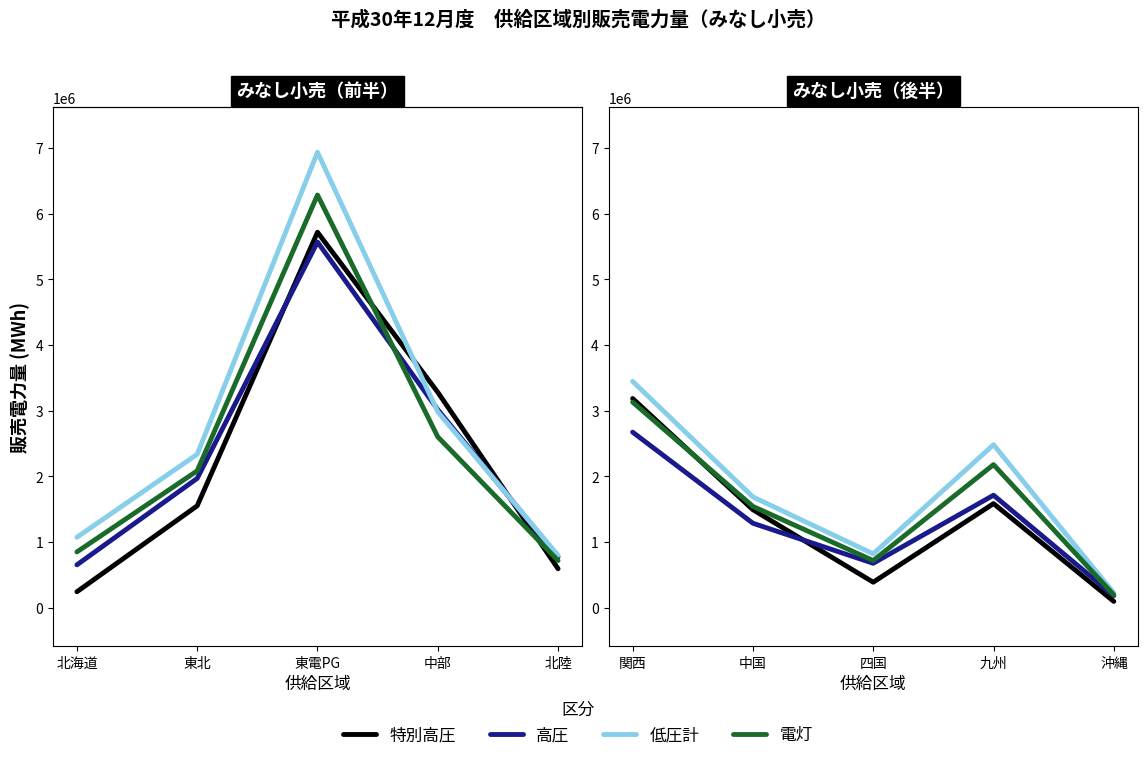

True or false: 低圧計 and 特別高圧 intersect in this chart.

False